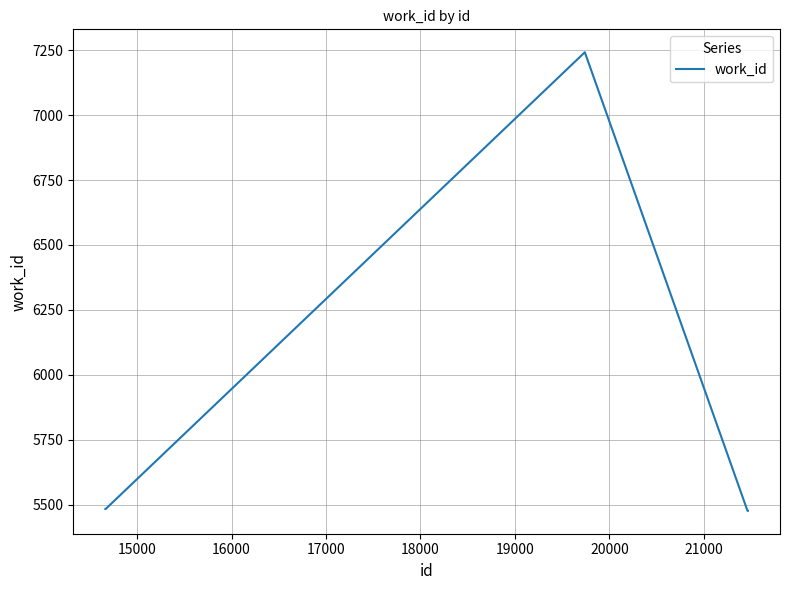

What is the minimum value shown in the chart?

5476